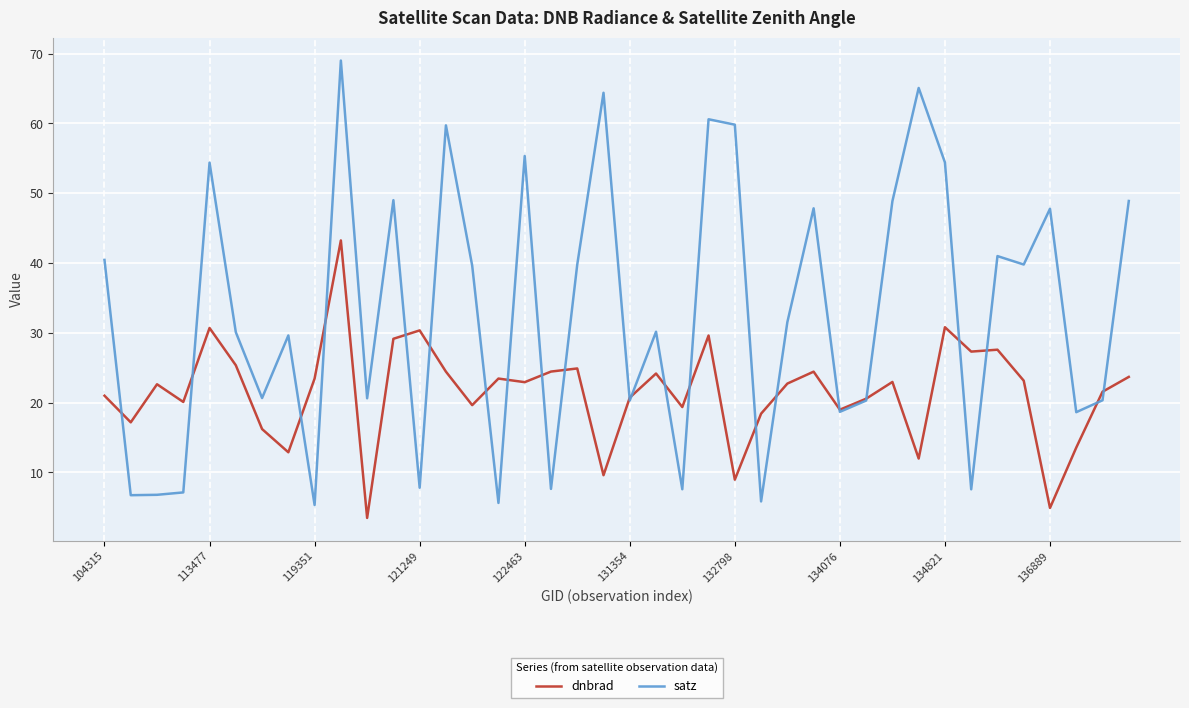

Which series has the largest range (max minus min)?

satz